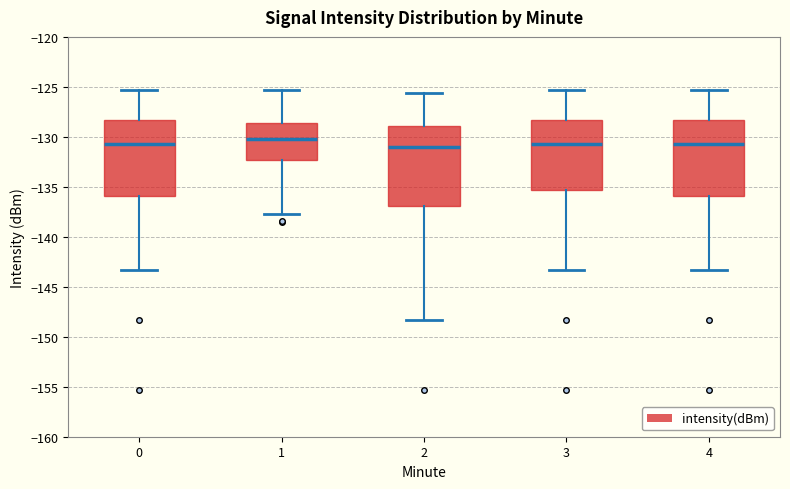

Reading left to right, read every box against the y-axis: the position of its median line, the range the box covers, and the ends of its whiskers. The values are not printed on the chart, so give them approximately, as read against the axis.

0: median -130.5, box -136.0 to -128.5, whiskers -143.5 to -125.5
1: median -130.0, box -132.5 to -128.5, whiskers -137.5 to -125.5
2: median -131.0, box -137.0 to -129.0, whiskers -148.5 to -125.5
3: median -130.5, box -135.5 to -128.5, whiskers -143.5 to -125.5
4: median -130.5, box -136.0 to -128.5, whiskers -143.5 to -125.5